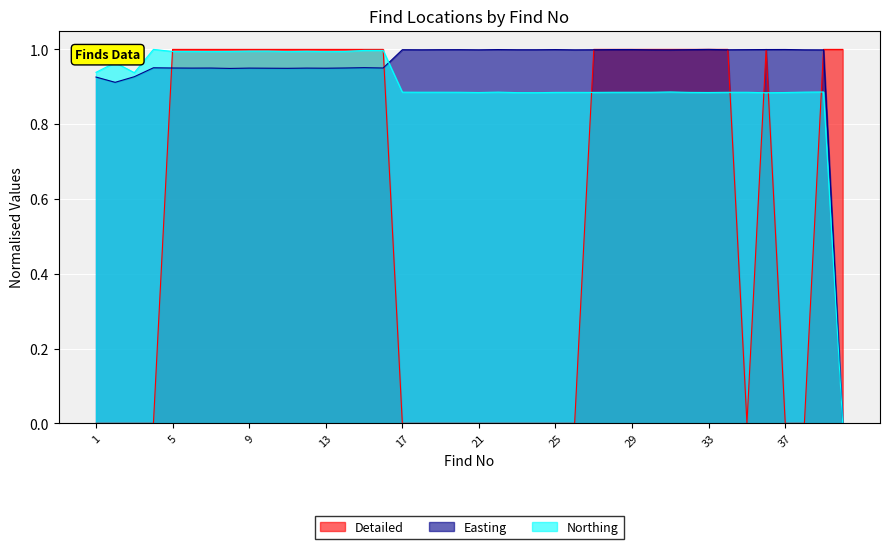

Read the Easting_norm value at 6.

0.9